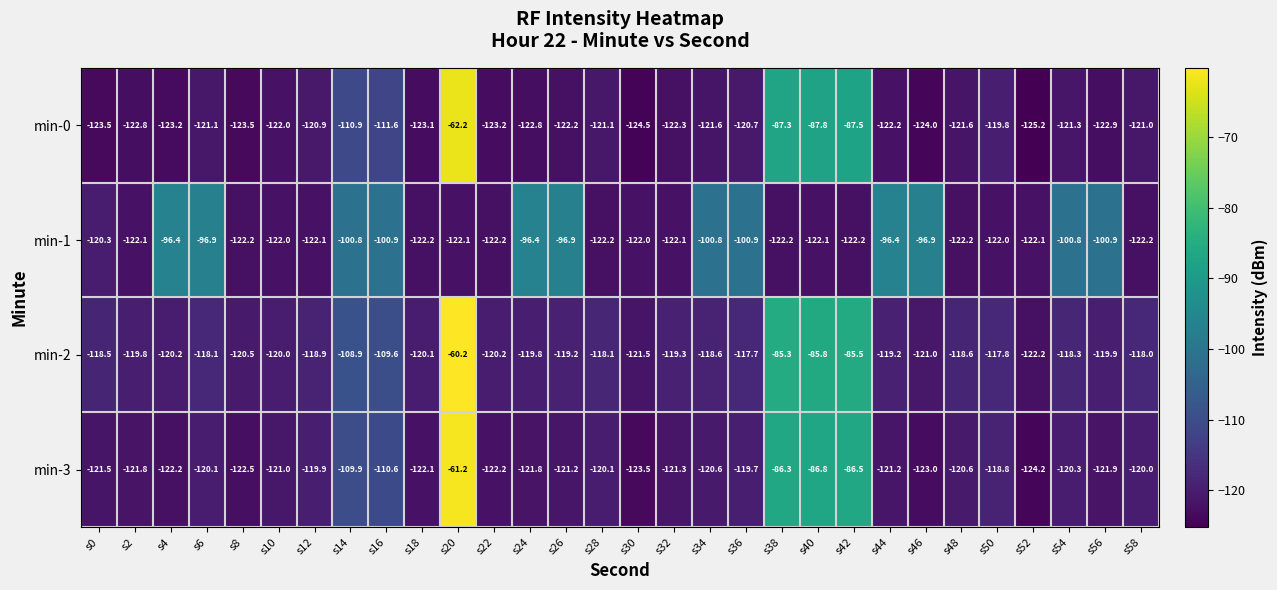

At which category is the sum across all series the highest?

s20